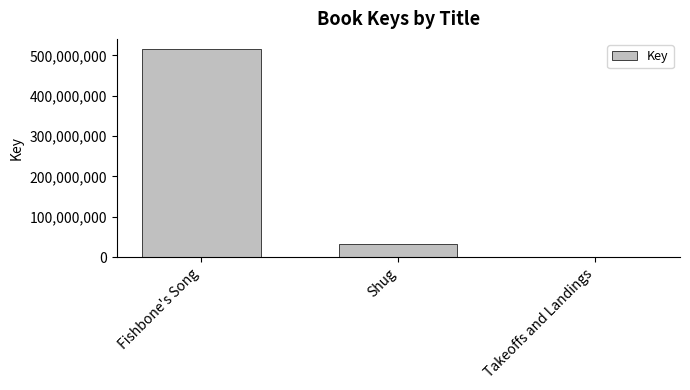

Read the value at Takeoffs and Landings, to the nearest 10.

1618400